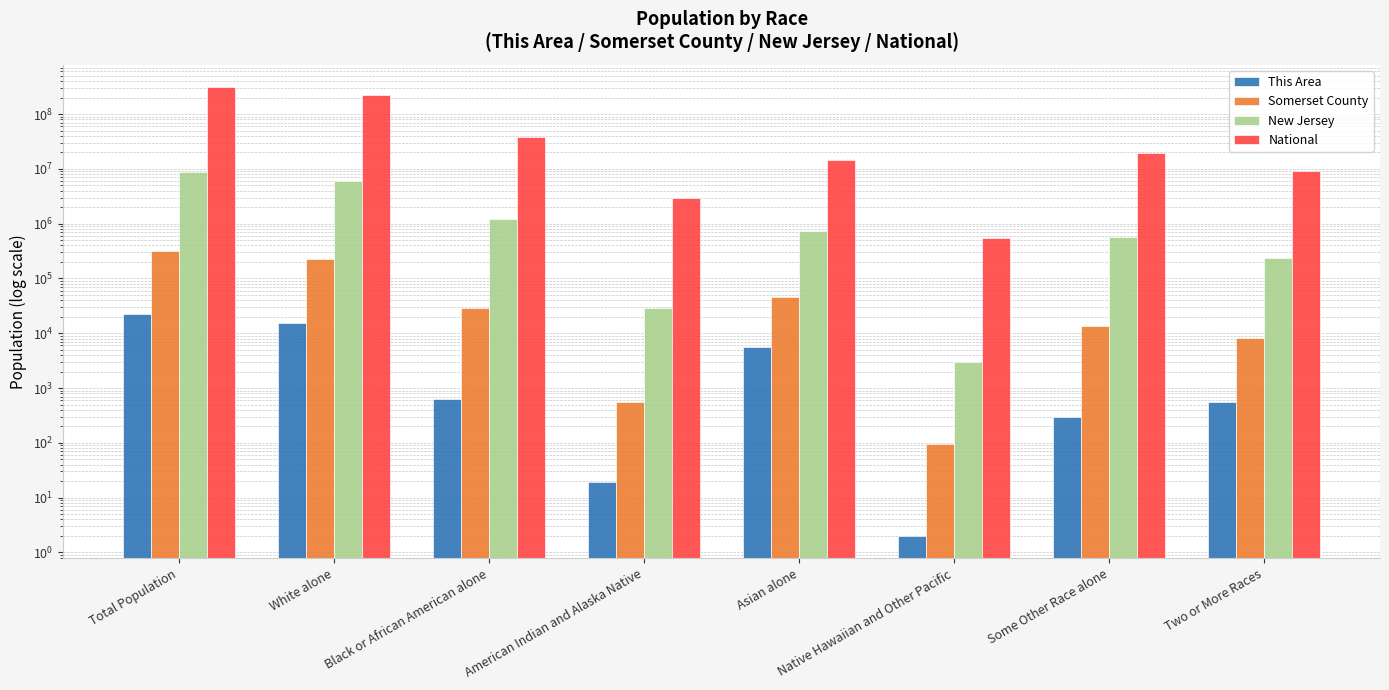

Reading right to left, extract all data points from this chart.

This Area: 545	298	2	5700	19	633	15057	22254
Somerset County: 8233	13360	94	45650	556	28943	226608	323444
New Jersey: 240303	559722	3043	725726	29026	1204826	6029248	8791894
National: 9009073	19107368	540013	14674252	2932248	38929319	223553265	308745538